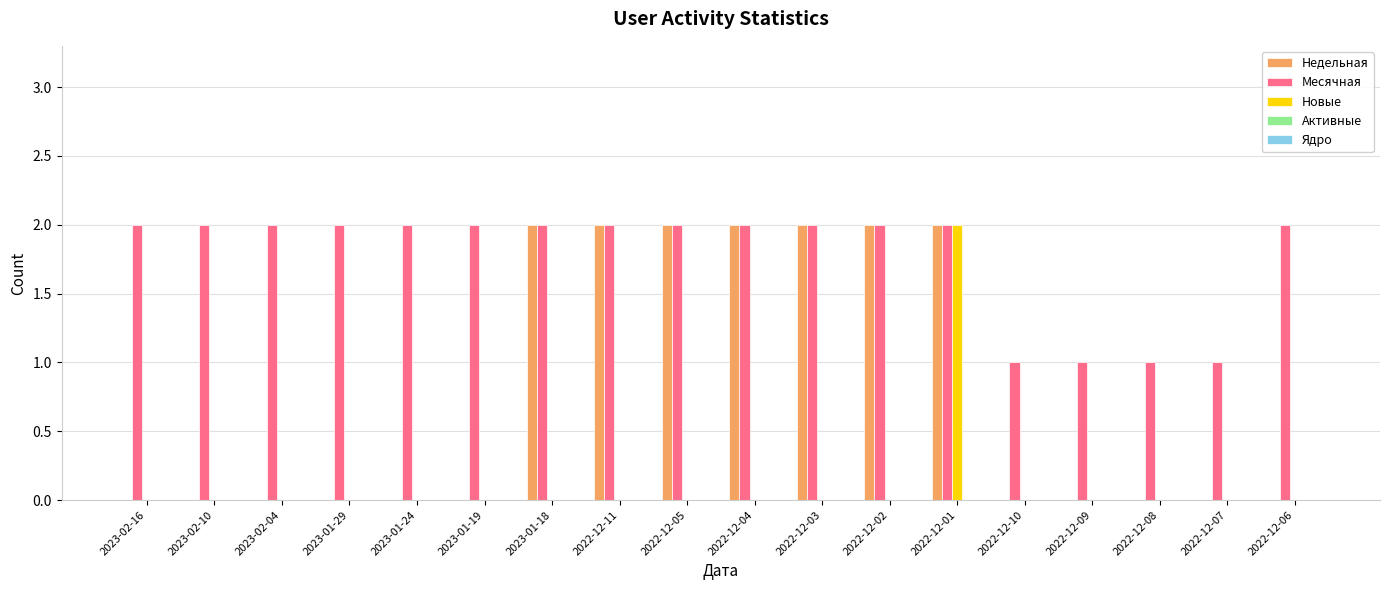

True or false: Недельная has a value of 1 at 2022-12-06.

False